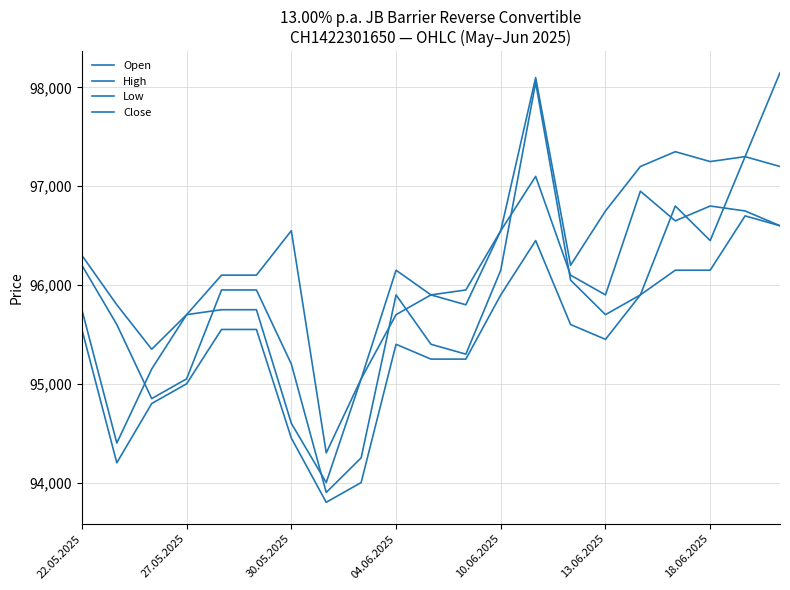

What is the minimum value shown in the chart?

93800